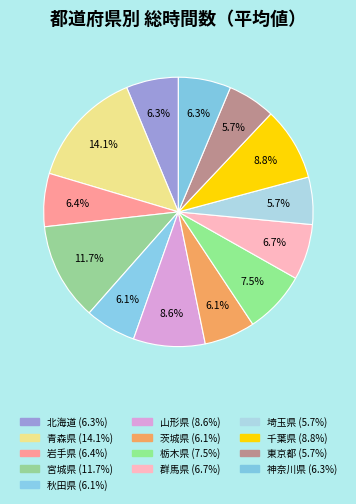

Combined, do 茨城県 and 東京都 account for over 50%?

No